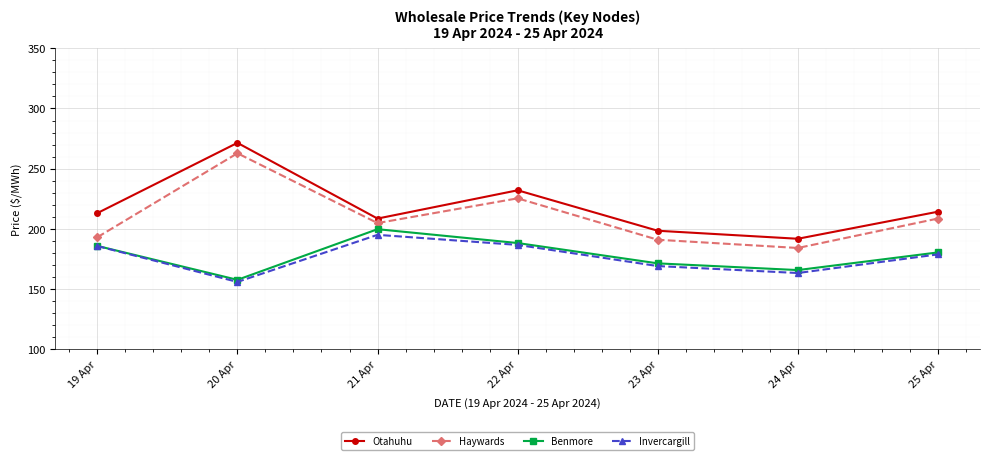

True or false: Benmore and Haywards cross at least once.

False